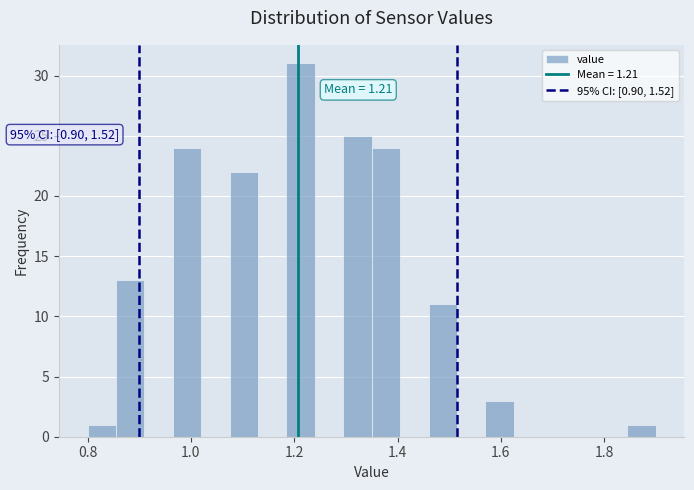

Around what value on the x-axis is the tallest bar? Give the approximate position of its centre, as read against the axis.

1.22